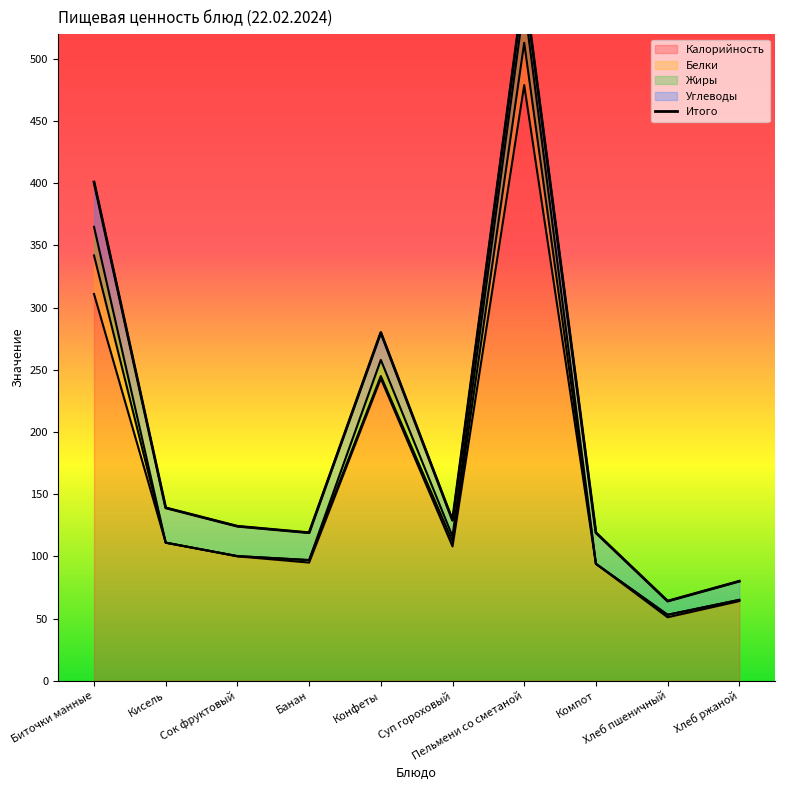

What is the label of the 2nd point from the right?

Хлеб пшеничный